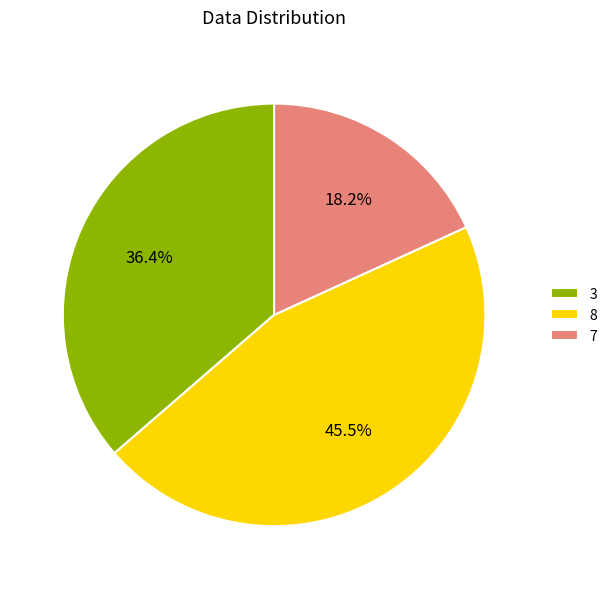

Count the number of slices in the pie.

3